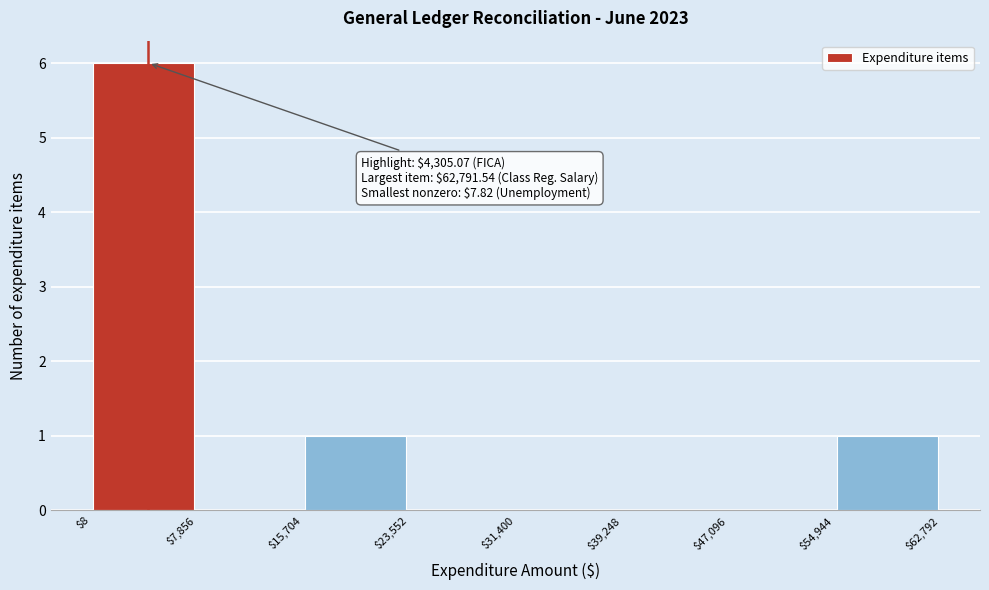

Over which range of the x-axis is the bar tallest?

$8 to $7,856